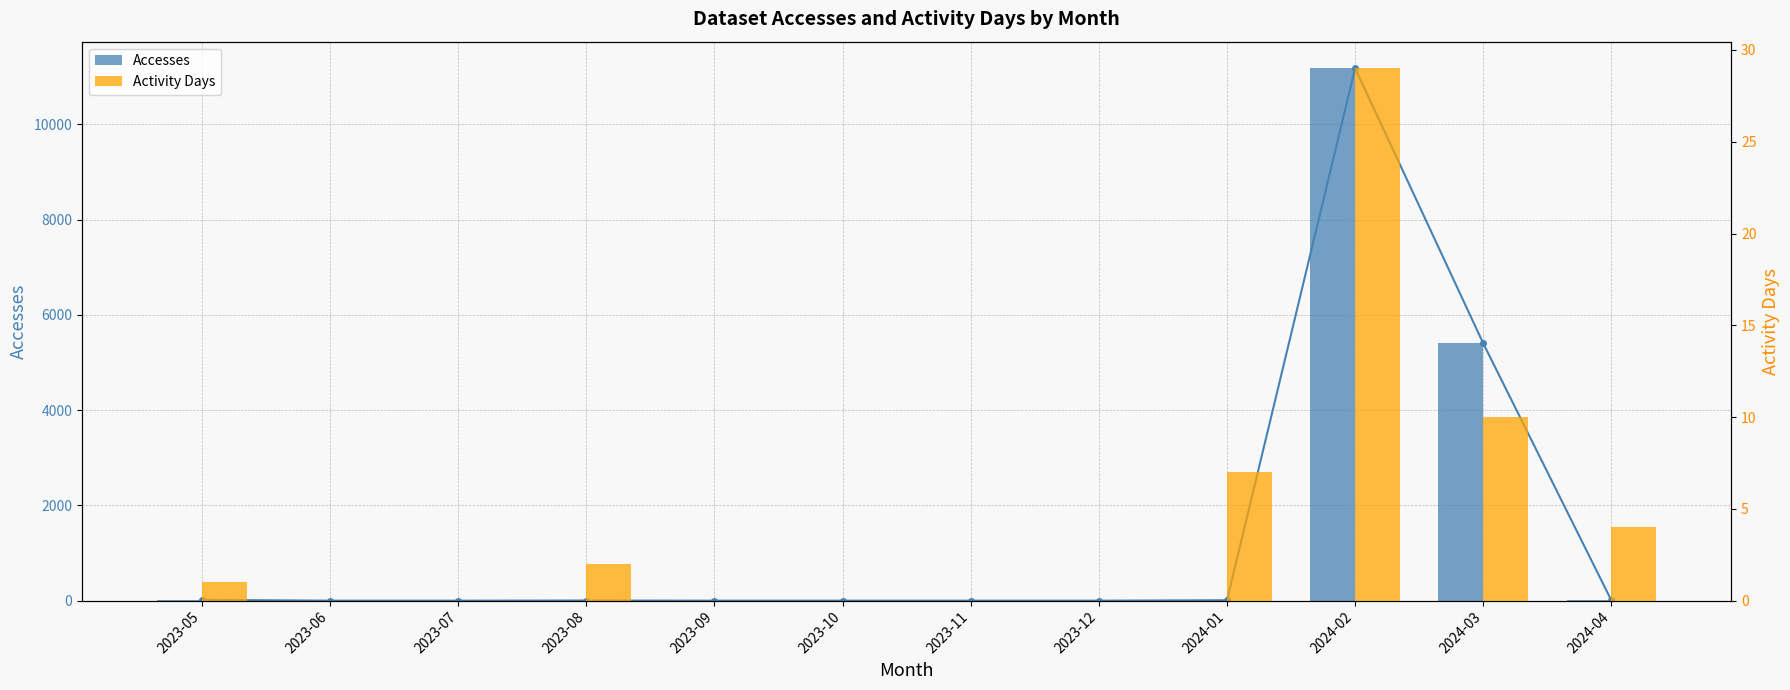

What is the maximum value shown in the chart?

11180